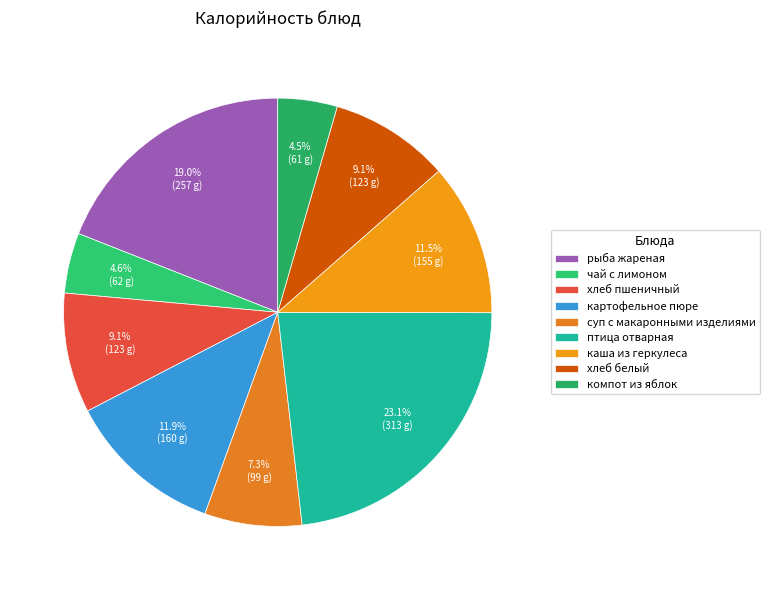

Which category has the smallest portion of the pie?

компот из яблок